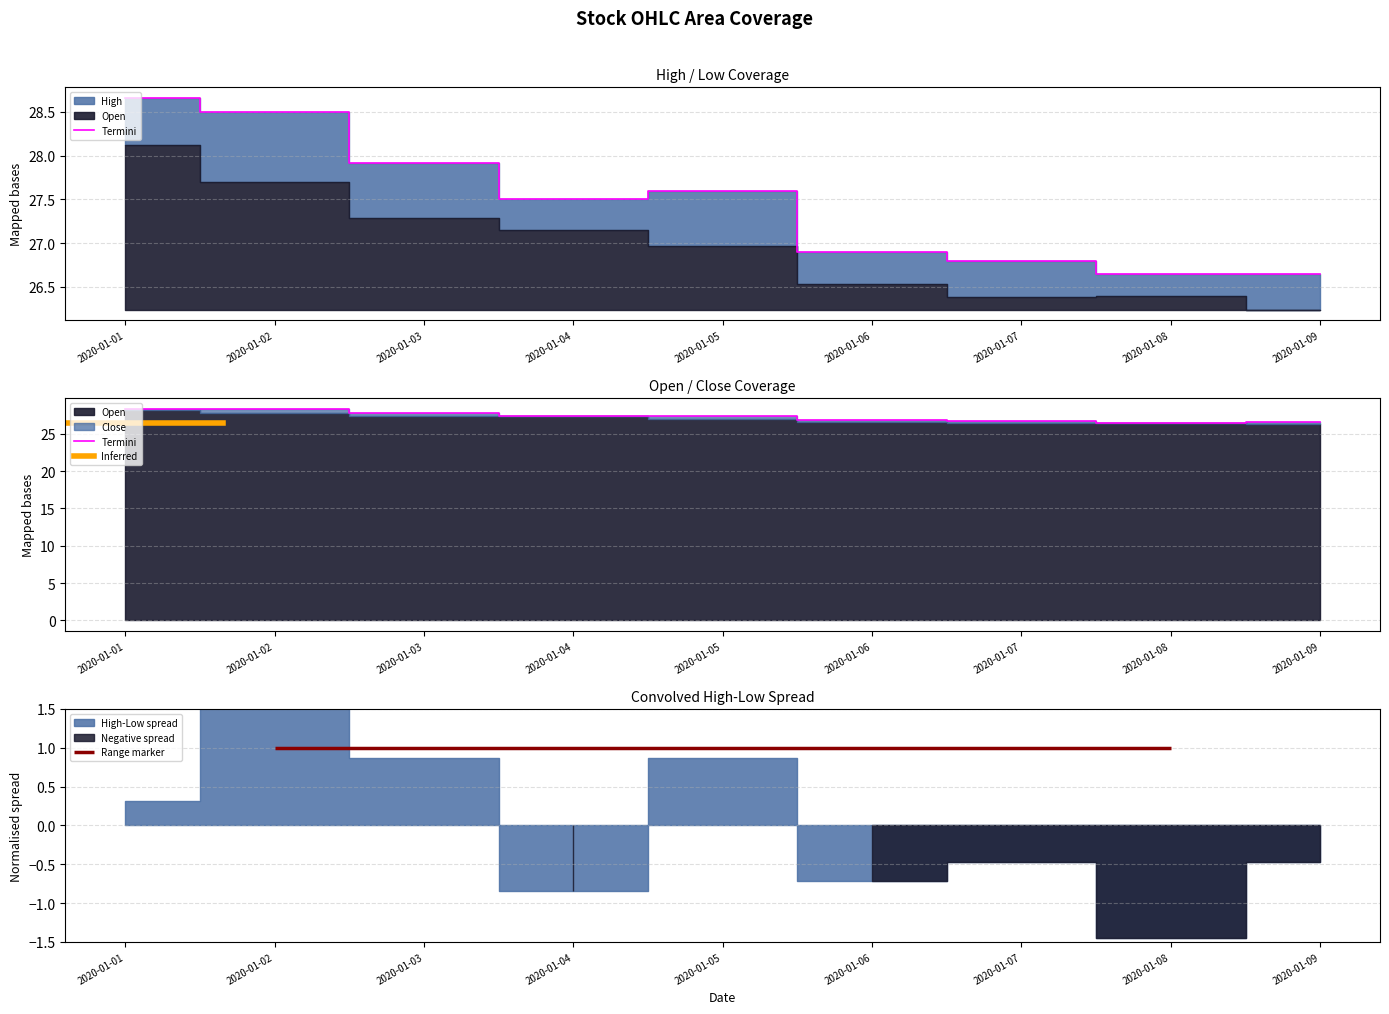

True or false: Close and High intersect in this chart.

False